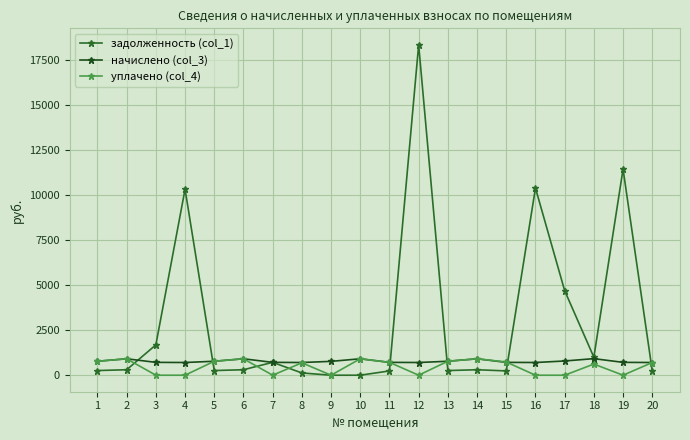

How many distinct data groups are displayed?

3